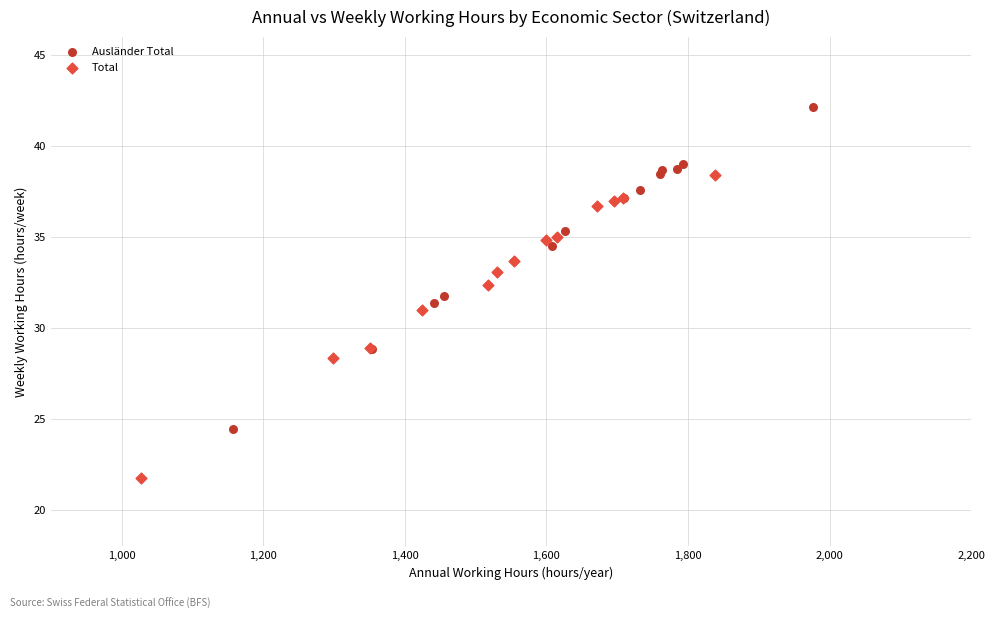

Which series has the widest spread of Y values?

Ausländer Total